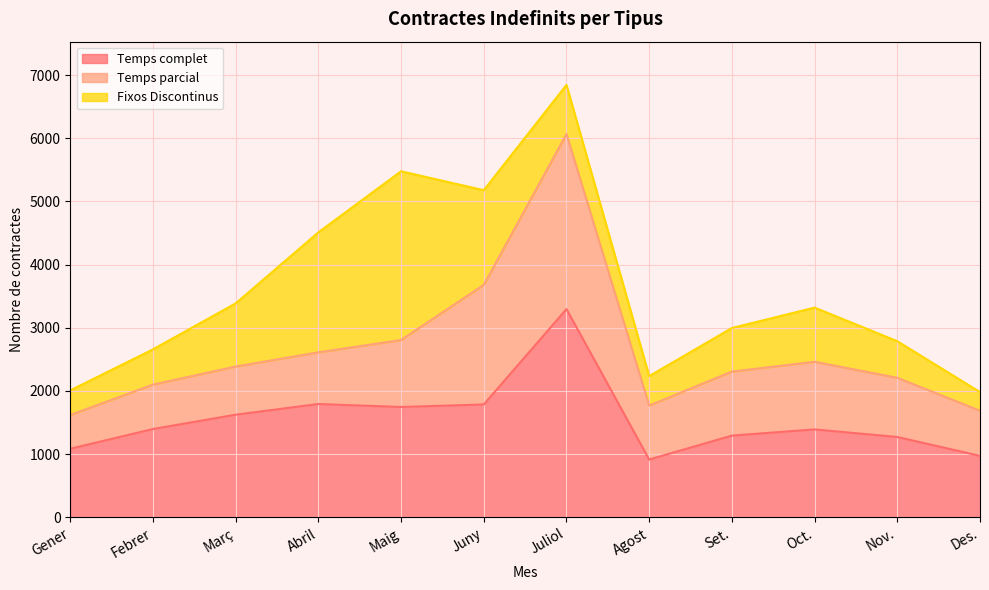

Between which two adjacent categories do Fixos Discontinus and Temps complet first intersect?

Març and Abril